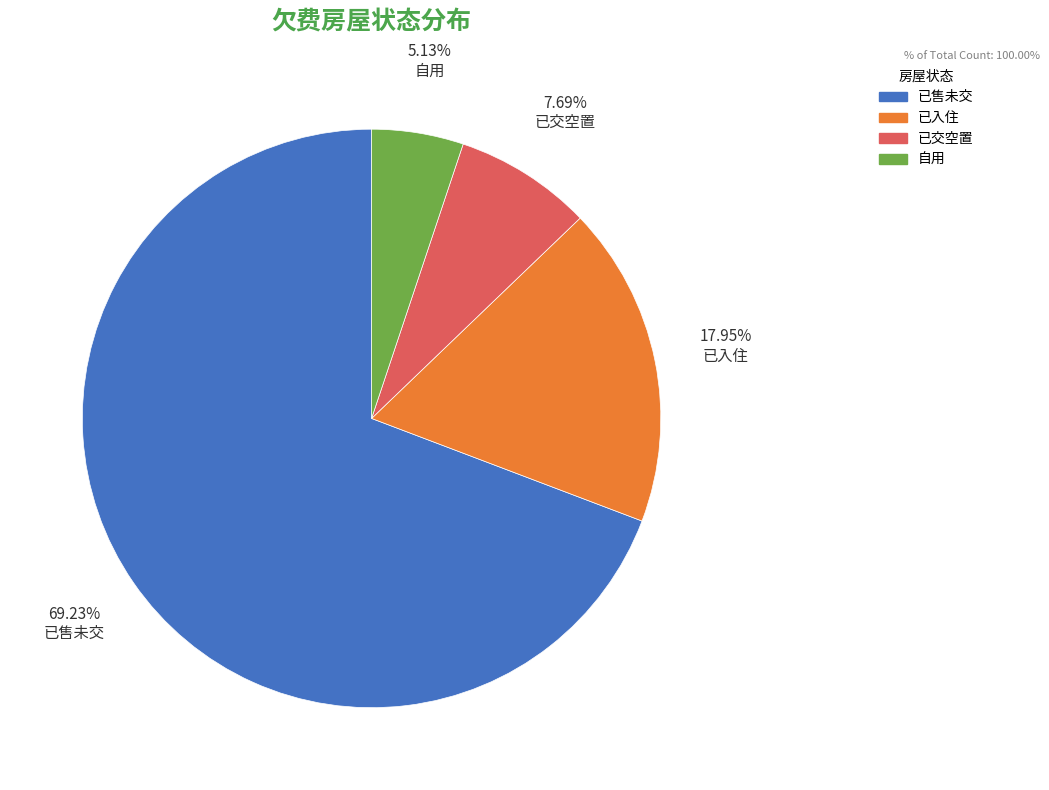

Approximately how many times larger is the value at 已交空置 compared to 已入住?

0.4